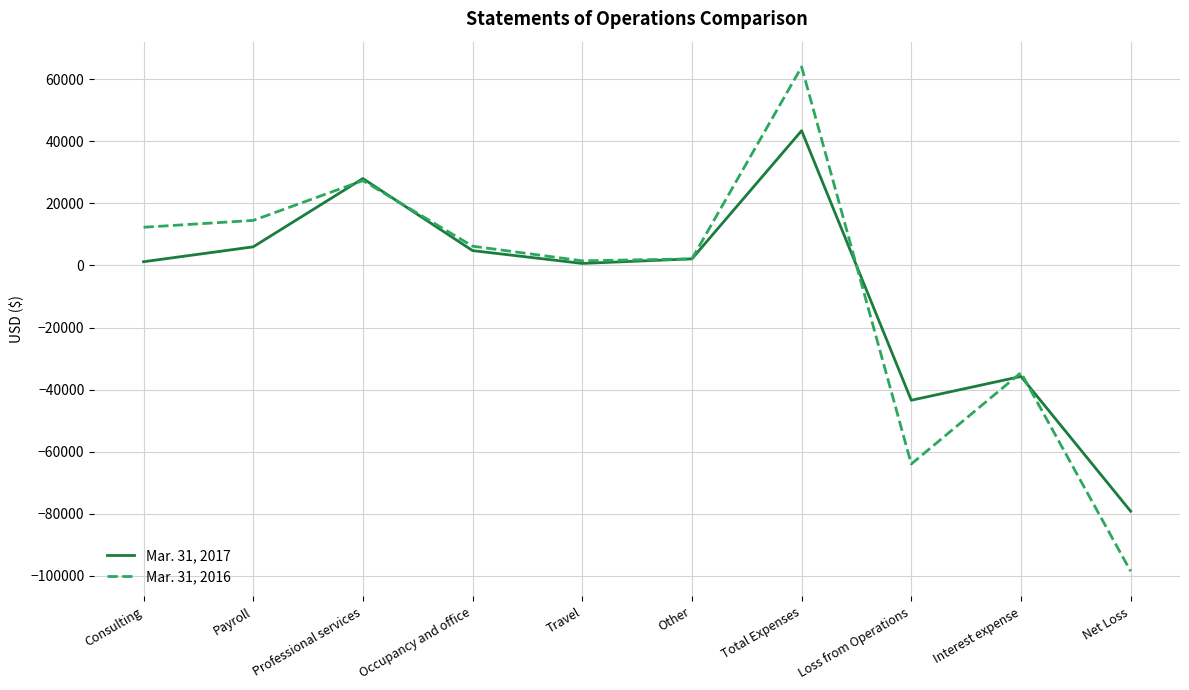

List the series in order of their peak value, lowest first.

Mar. 31, 2017, Mar. 31, 2016